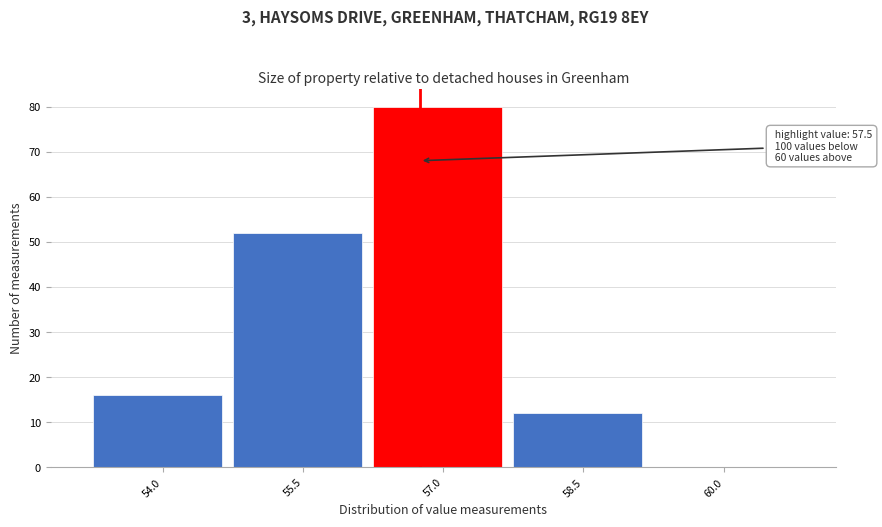

Reading left to right, what are all the values shown in this chart?

54.0=16	55.5=52	57.0=80	58.5=12	60.0=0